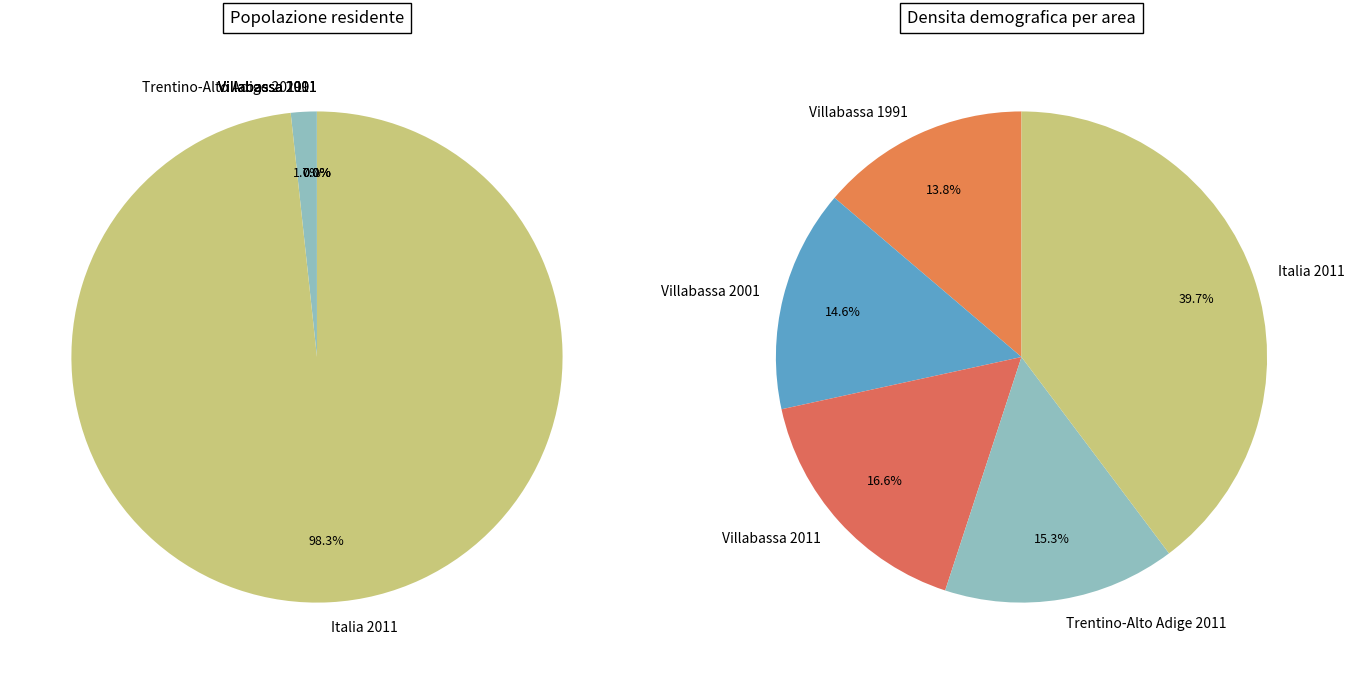

Rank the categories by value from highest to lowest.

Italia 2011, Trentino-Alto Adige 2011, Villabassa 2011, Villabassa 2001, Villabassa 1991